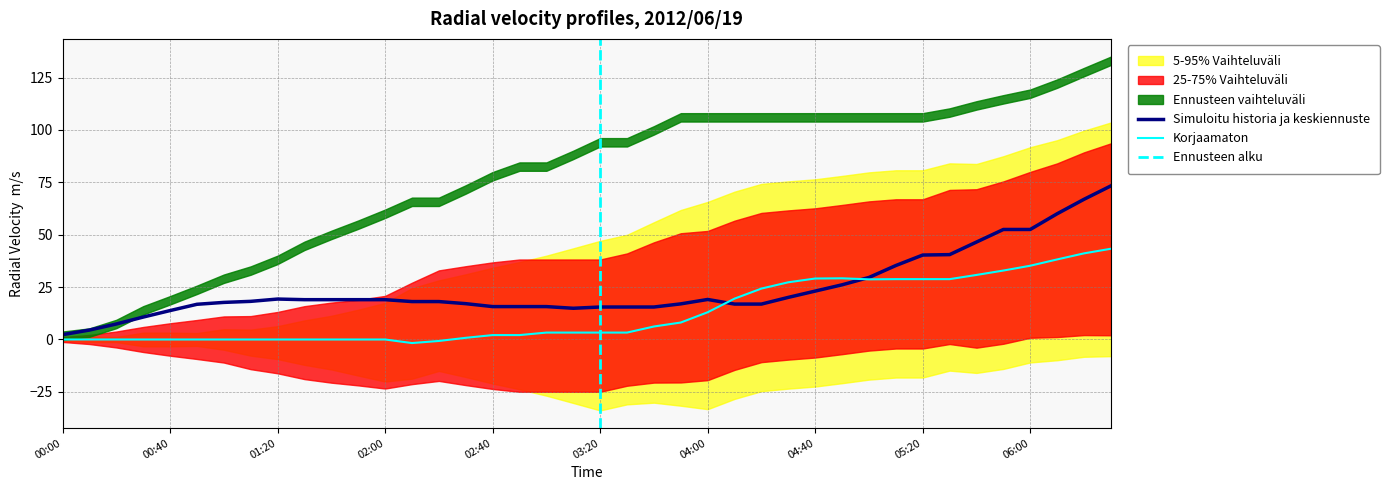

The value of Simuloitu historia ja keskiennuste at 06:00 is 52.5. True or false?

True